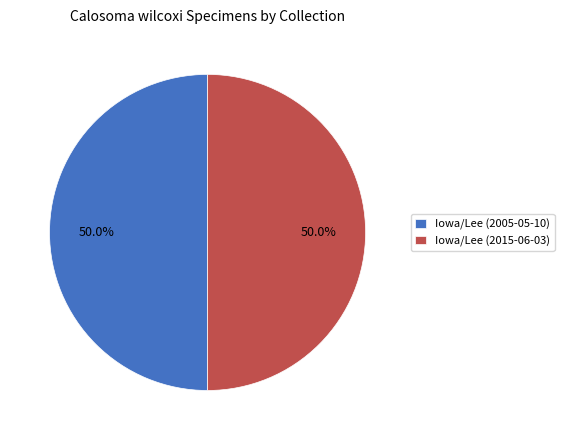

To the nearest percent, what is the combined percentage of Iowa/Lee (2005-05-10) and Iowa/Lee (2015-06-03)?

100%